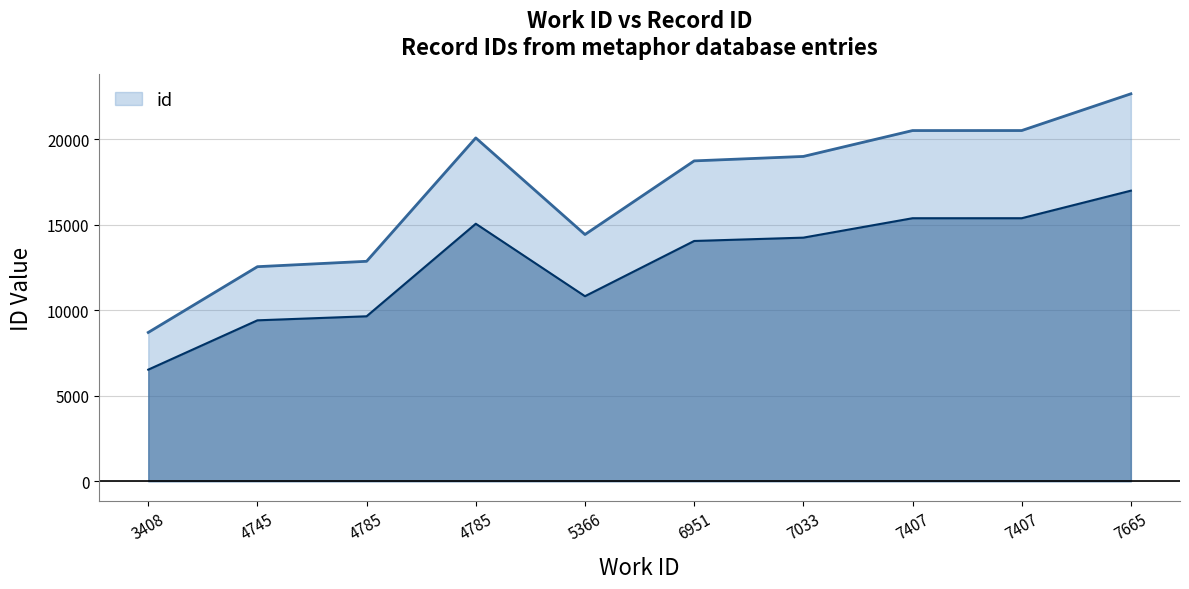

What is the difference between the maximum and minimum values?

13953